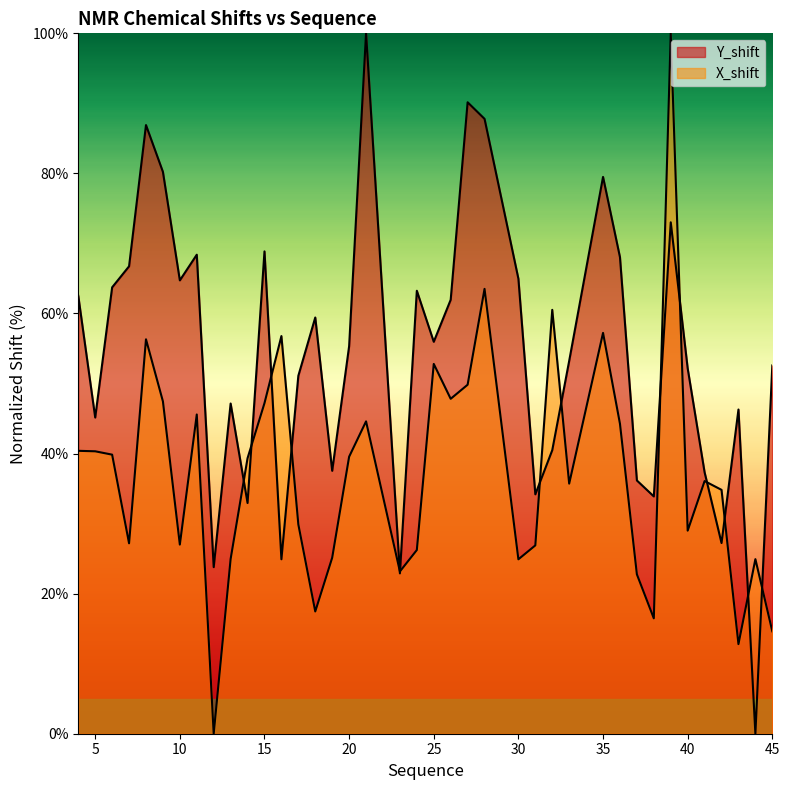

The Y_shift series shows 134.5 at 21. True or false?

False